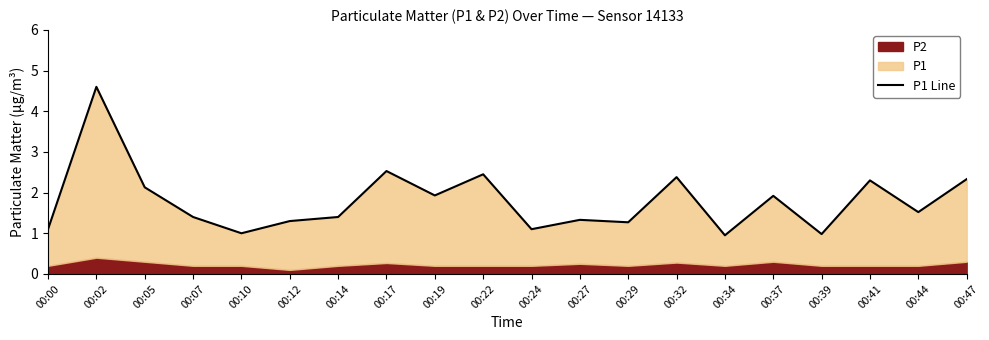

What is the value of the 13th point from the left?

1.3